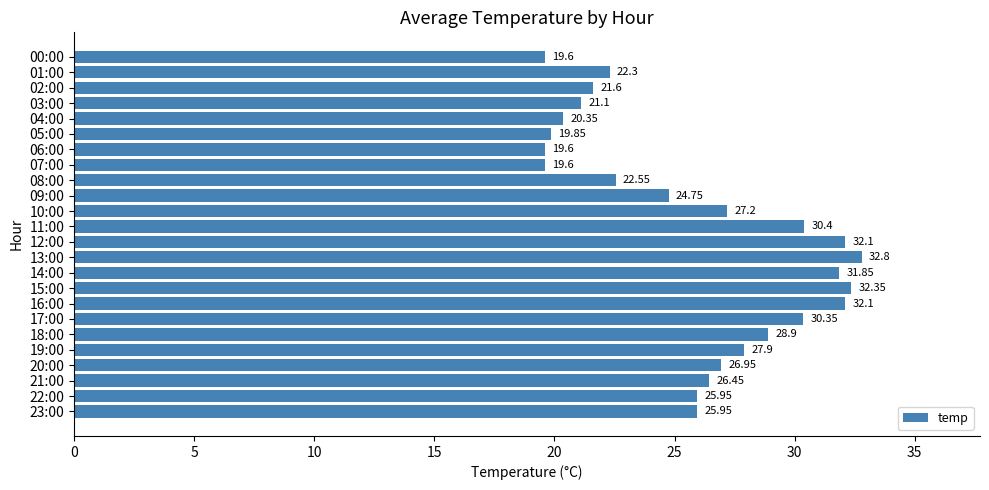

What is the average value?

25.9